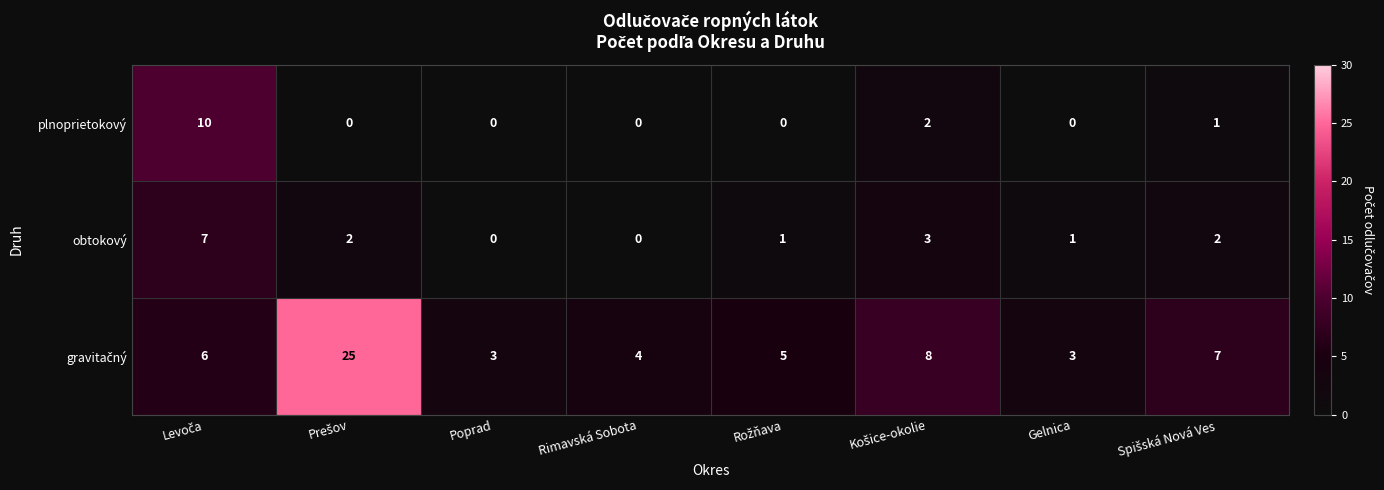

What is the greatest value displayed?

25